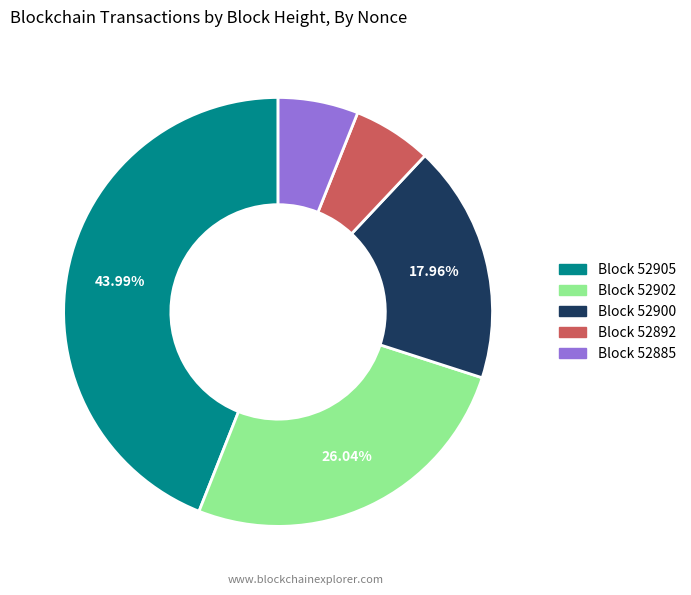

Is there any slice that represents more than half of the pie?

No